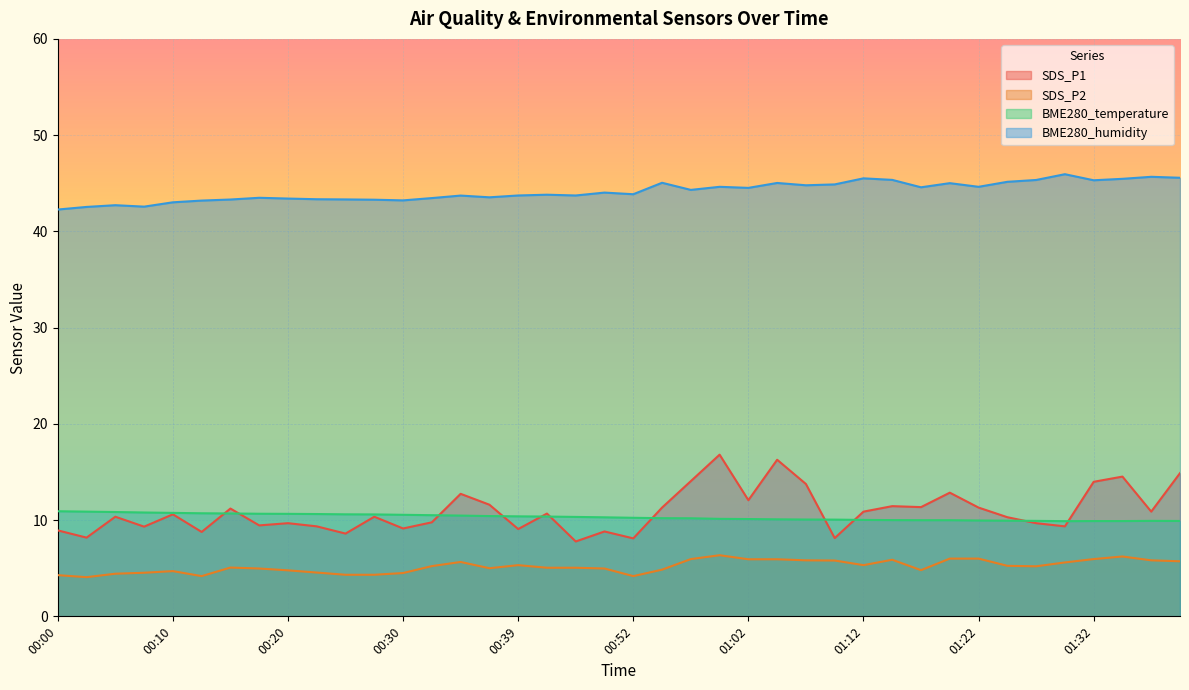

At which category is the sum across all series the highest?

00:59